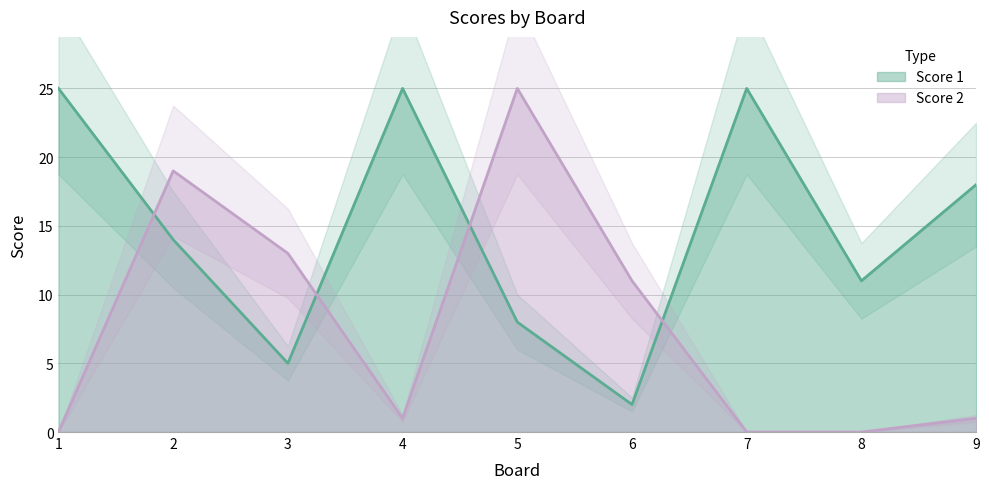

Which series ends up on top after the final intersection of Score 1 and Score 2?

Score 1